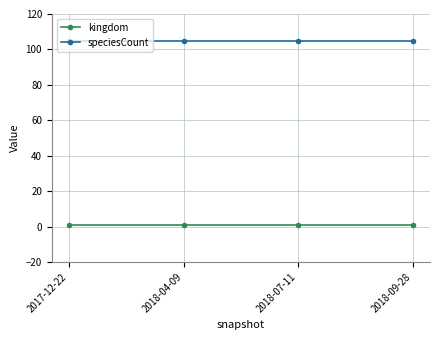

How many series are shown in this chart?

2